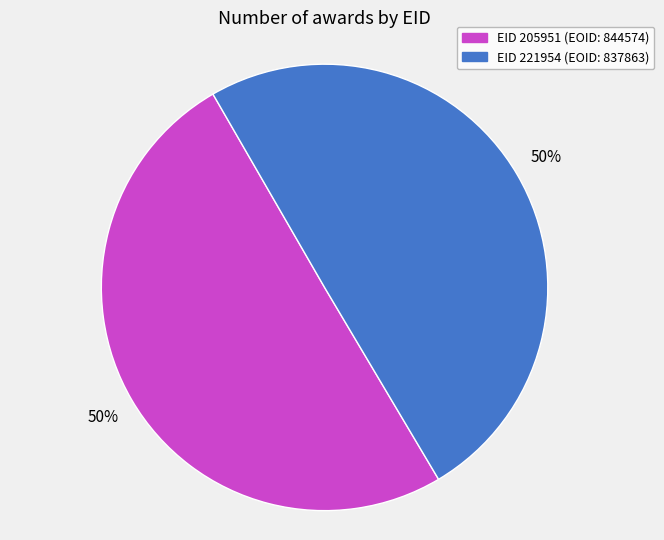

To the nearest percent, what is the average slice percentage?

50%